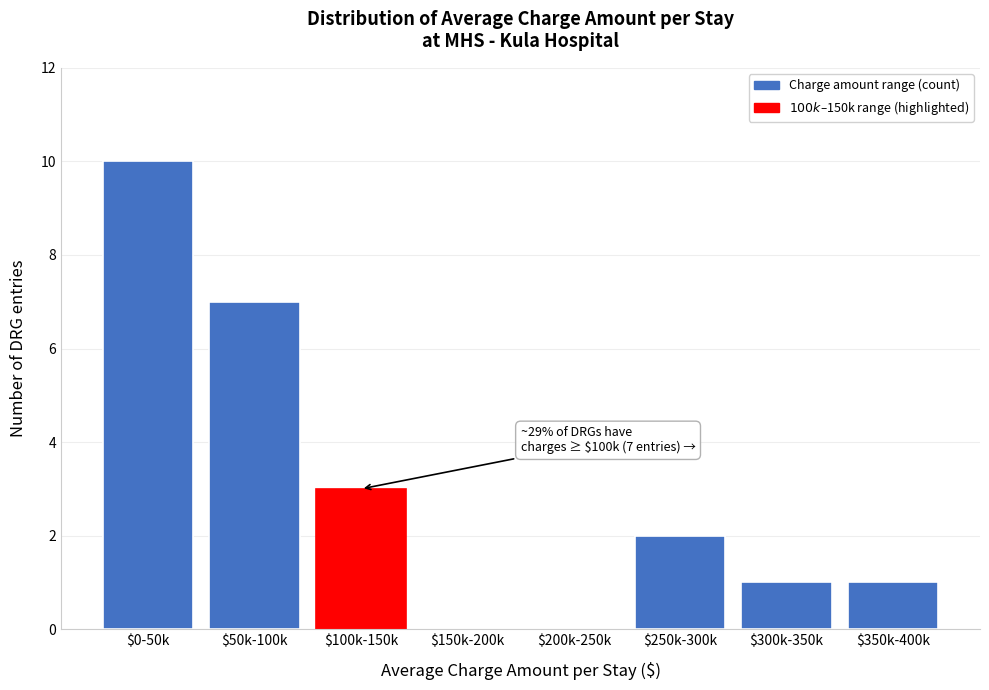

What is the sum of all values?

24